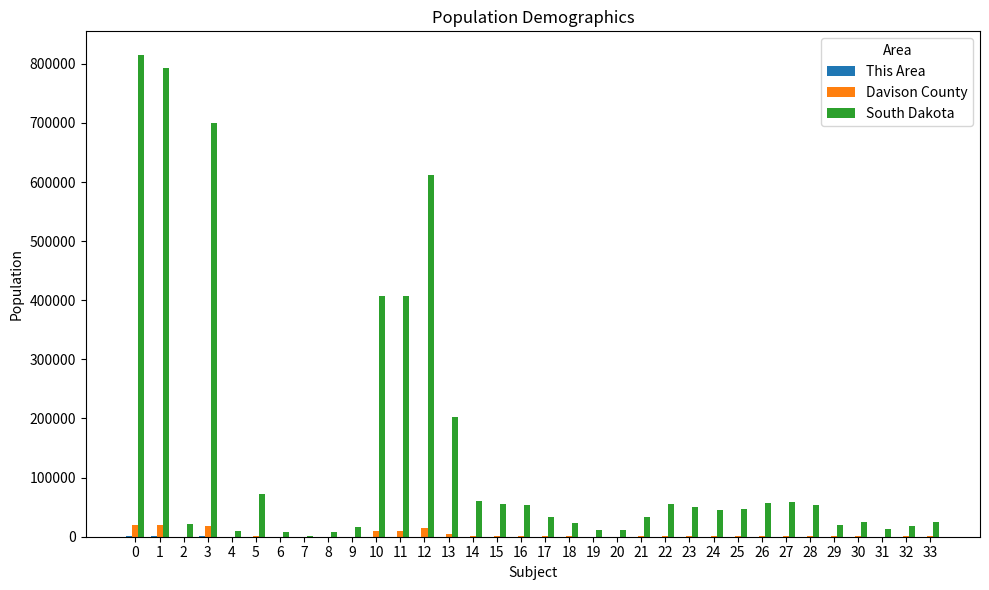

Which series has the largest total across all categories?

South Dakota